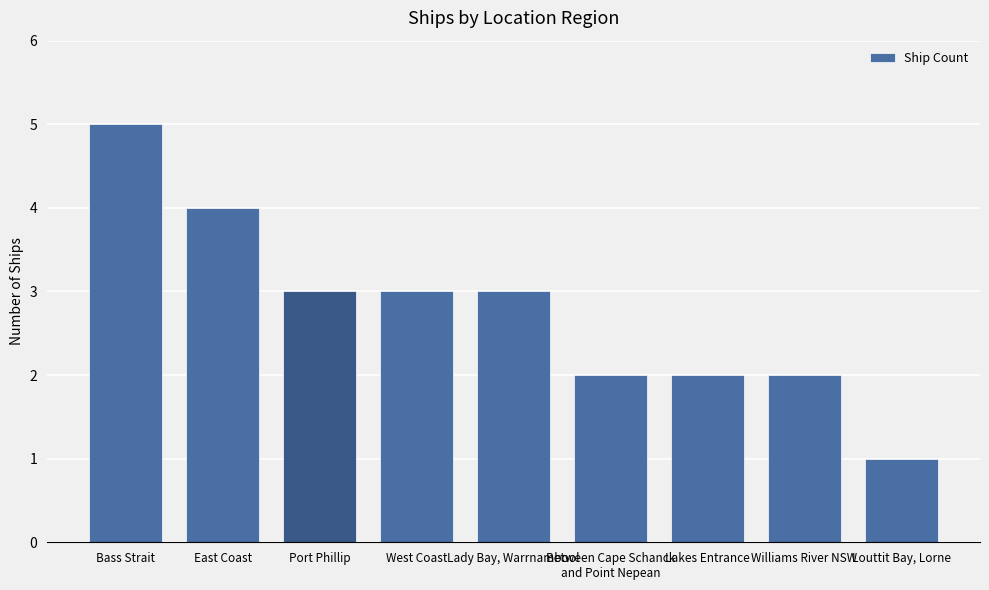

Reading right to left, what are all the values shown in this chart?

1	2	2	2	3	3	3	4	5